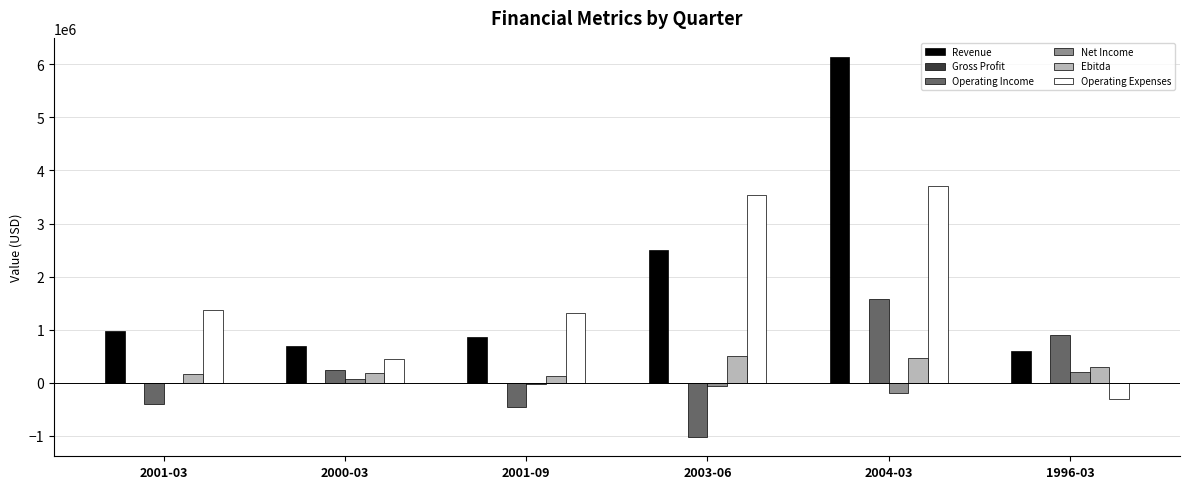

What is the spread (max minus min) of values at 2003-06?

4559477